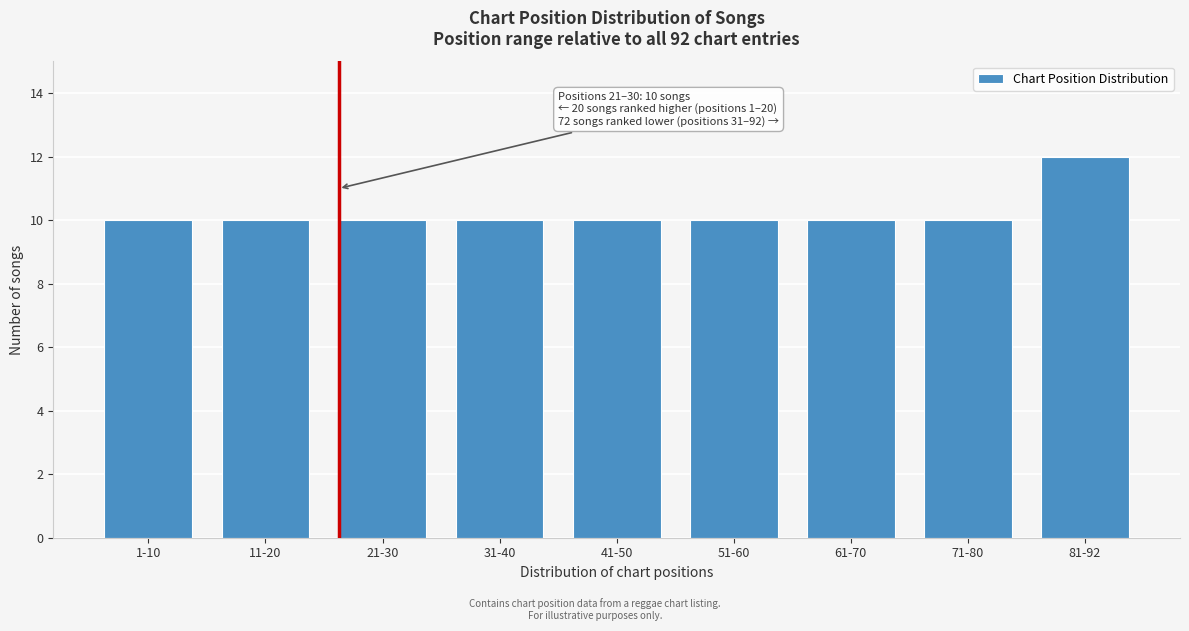

Reading left to right, extract all data points from this chart.

1-10=10	11-20=10	21-30=10	31-40=10	41-50=10	51-60=10	61-70=10	71-80=10	81-92=12